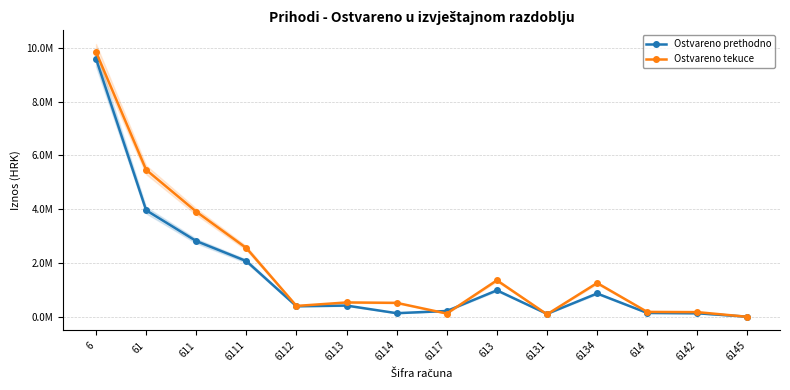

What is the minimum value shown in the chart?

7974.2